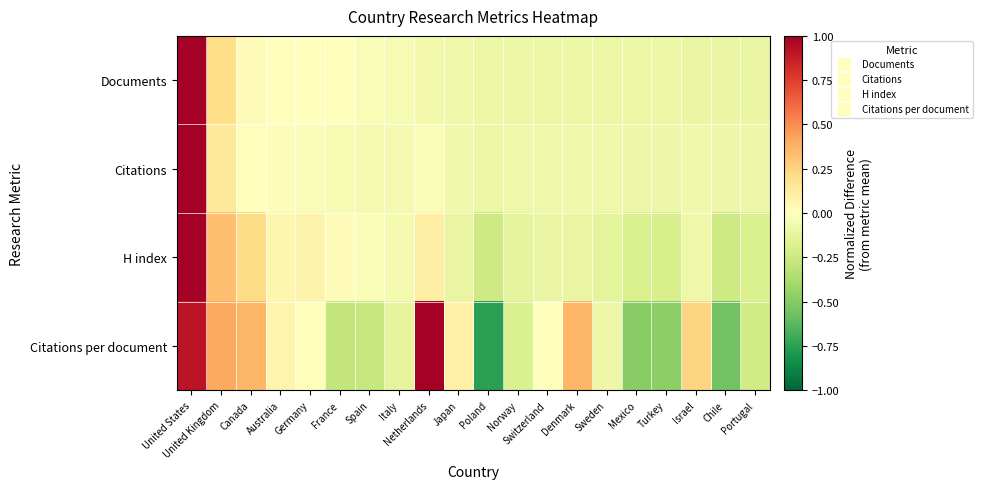

Reading left to right, transcribe all the data shown in this chart.

Documents: United States=1.0	United Kingdom=0.2	Canada=0.0	Australia=0.0	Germany=0.0	France=0.0	Spain=-0.0	Italy=-0.0	Netherlands=-0.1	Japan=-0.1	Poland=-0.1	Norway=-0.1	Switzerland=-0.1	Denmark=-0.1	Sweden=-0.1	Mexico=-0.1	Turkey=-0.1	Israel=-0.1	Chile=-0.1	Portugal=-0.1
Citations: United States=1.0	United Kingdom=0.1	Canada=0.0	Australia=-0.0	Germany=-0.0	France=-0.0	Spain=-0.1	Italy=-0.1	Netherlands=-0.0	Japan=-0.1	Poland=-0.1	Norway=-0.1	Switzerland=-0.1	Denmark=-0.1	Sweden=-0.1	Mexico=-0.1	Turkey=-0.1	Israel=-0.1	Chile=-0.1	Portugal=-0.1
H index: United States=1.0	United Kingdom=0.3	Canada=0.2	Australia=0.1	Germany=0.1	France=0.0	Spain=-0.0	Italy=-0.0	Netherlands=0.1	Japan=-0.1	Poland=-0.2	Norway=-0.1	Switzerland=-0.1	Denmark=-0.1	Sweden=-0.1	Mexico=-0.2	Turkey=-0.2	Israel=-0.1	Chile=-0.2	Portugal=-0.2
Citations per document: United States=0.9	United Kingdom=0.4	Canada=0.4	Australia=0.1	Germany=0.0	France=-0.3	Spain=-0.3	Italy=-0.1	Netherlands=1.0	Japan=0.1	Poland=-0.8	Norway=-0.2	Switzerland=-0.0	Denmark=0.4	Sweden=-0.1	Mexico=-0.5	Turkey=-0.5	Israel=0.2	Chile=-0.6	Portugal=-0.2